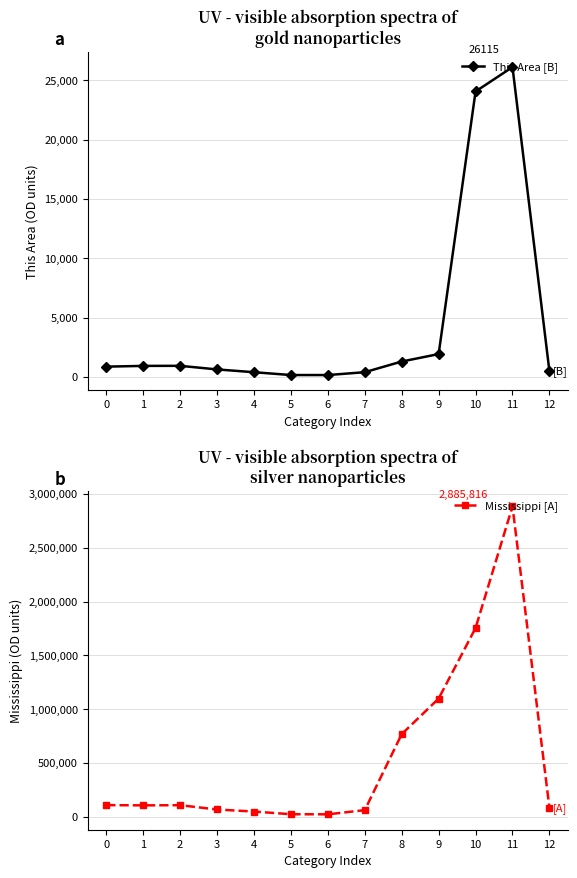

What is the total value across all series at 1?

105980